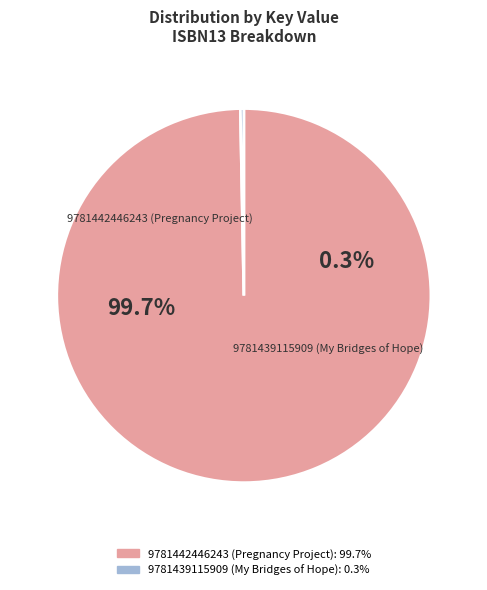

To the nearest percent, what is the average slice percentage?

50%